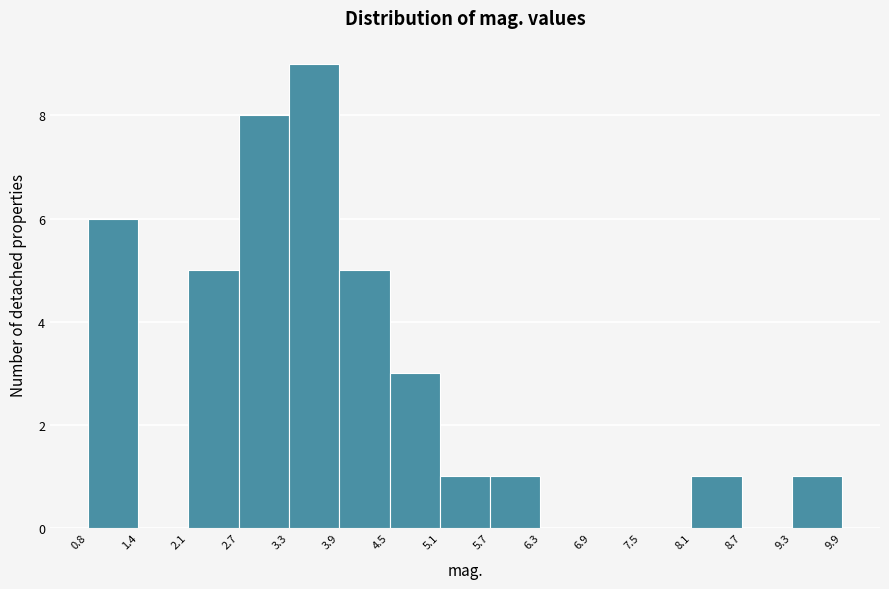

How tall is the bar that spans 5.7 to 6.3 on the x-axis? The values are not printed on the chart, so give them approximately, as read against the axis.

1